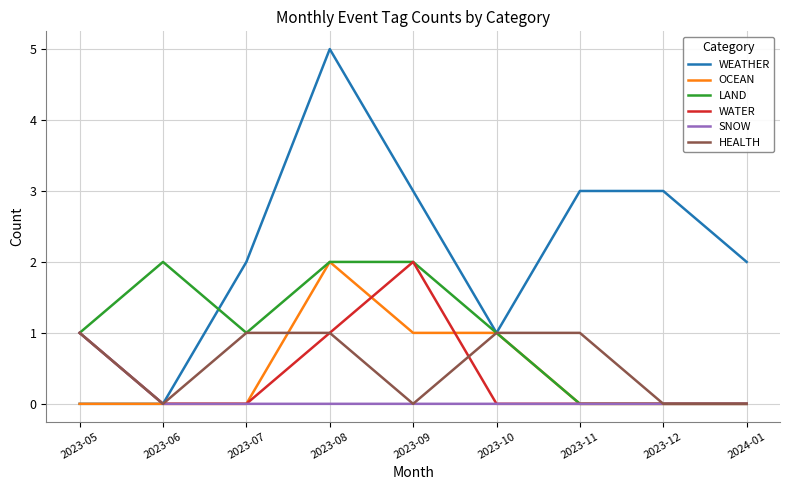

What are all the series names shown in the legend?

WEATHER, OCEAN, LAND, WATER, SNOW, HEALTH